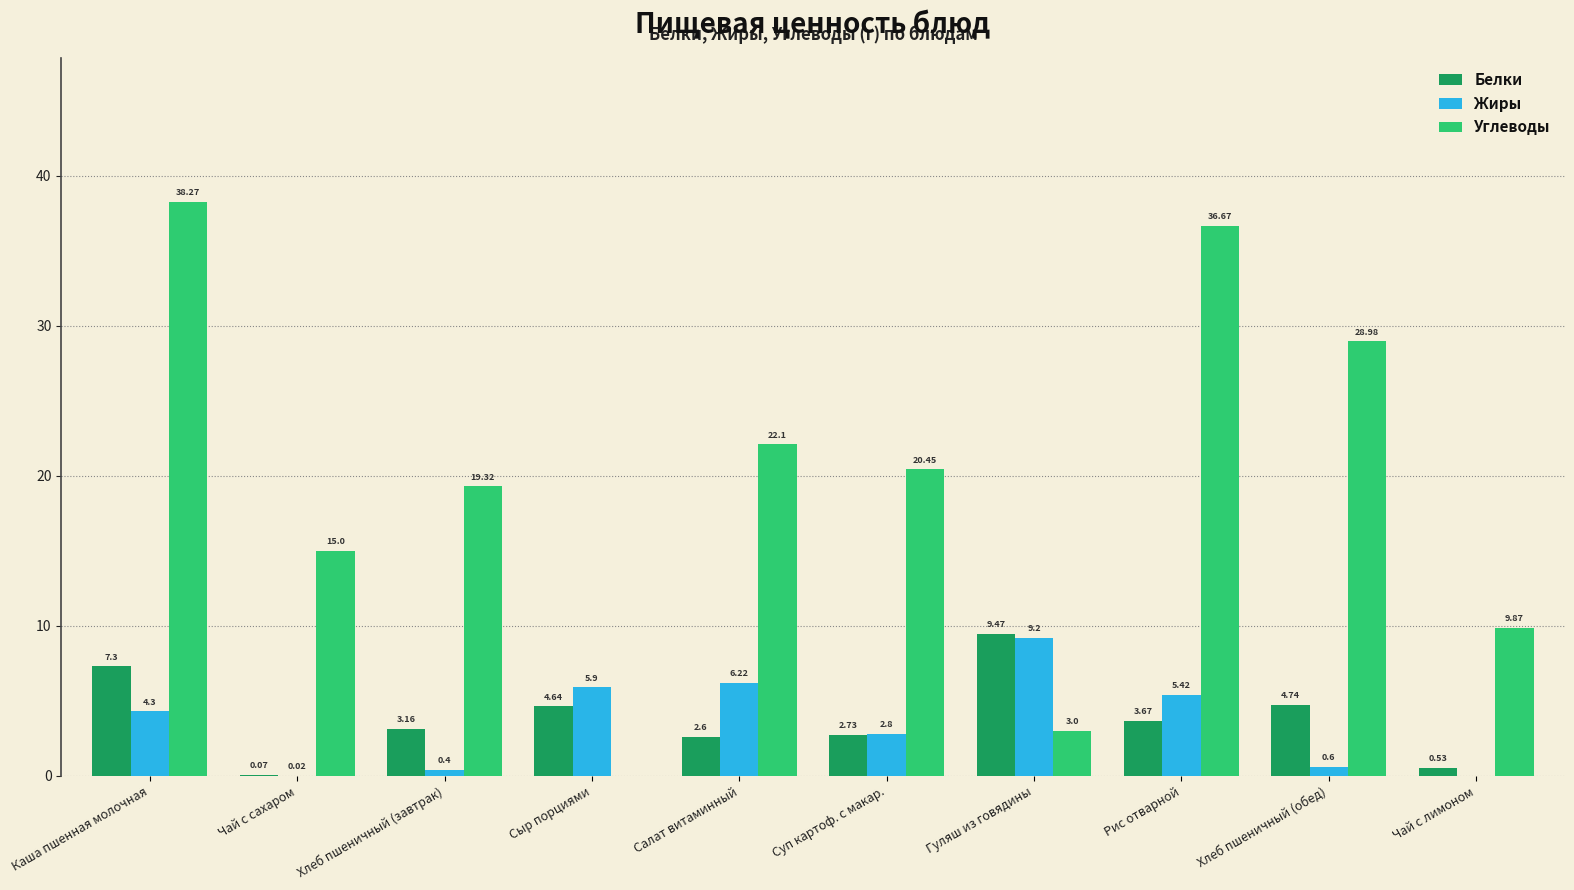

What is the highest value of the Белки series?

9.5